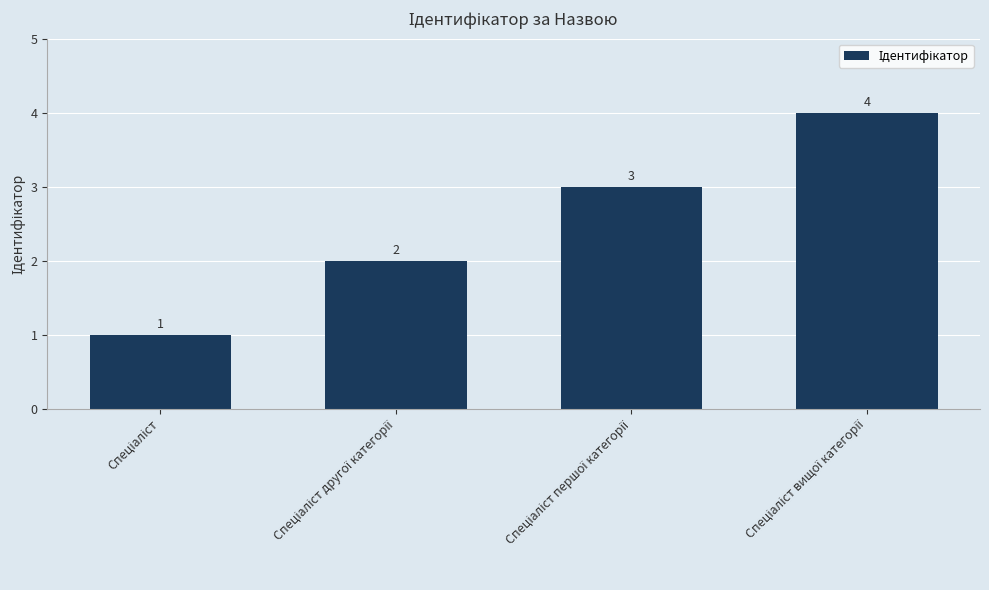

Reading right to left, what are all the values shown in this chart?

4	3	2	1